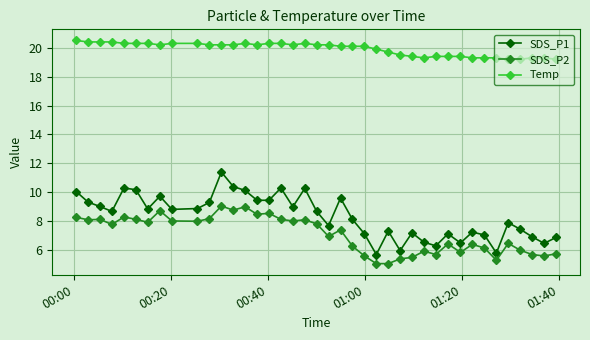

What is the maximum value for Temp?

20.5